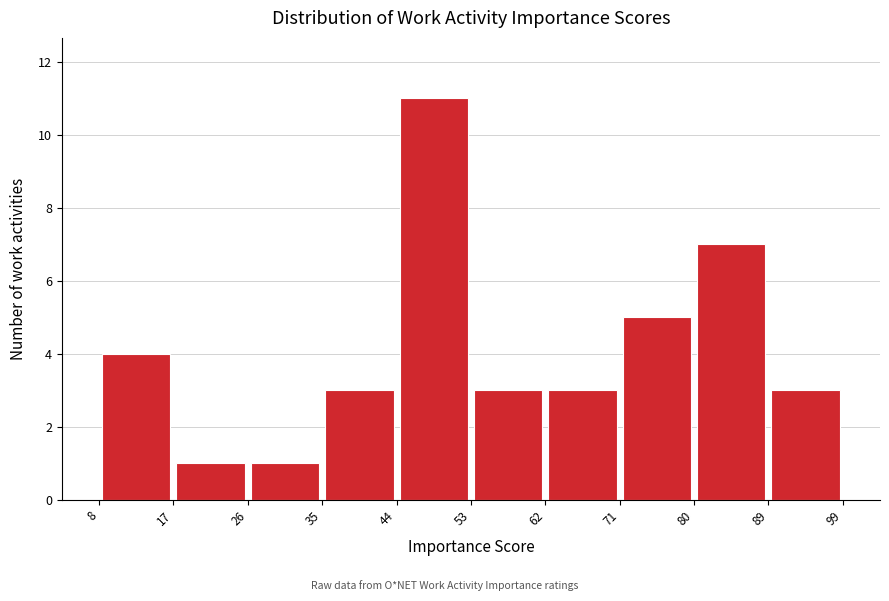

Which range on the x-axis has the tallest bar?

44 to 53